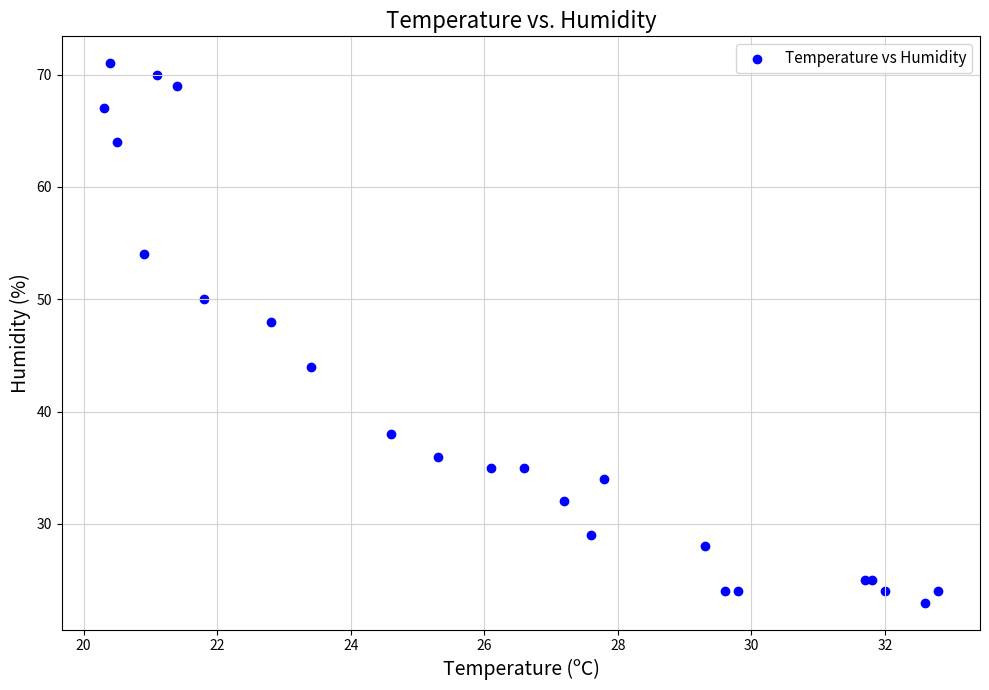

What Y value in the scatter plot is closest to 47?

48